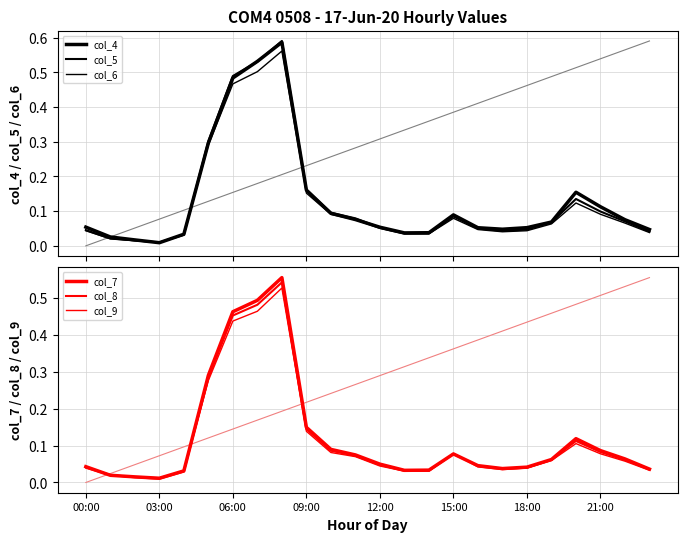

What is the difference between the second highest and minimum values in the col_6 series?

0.5